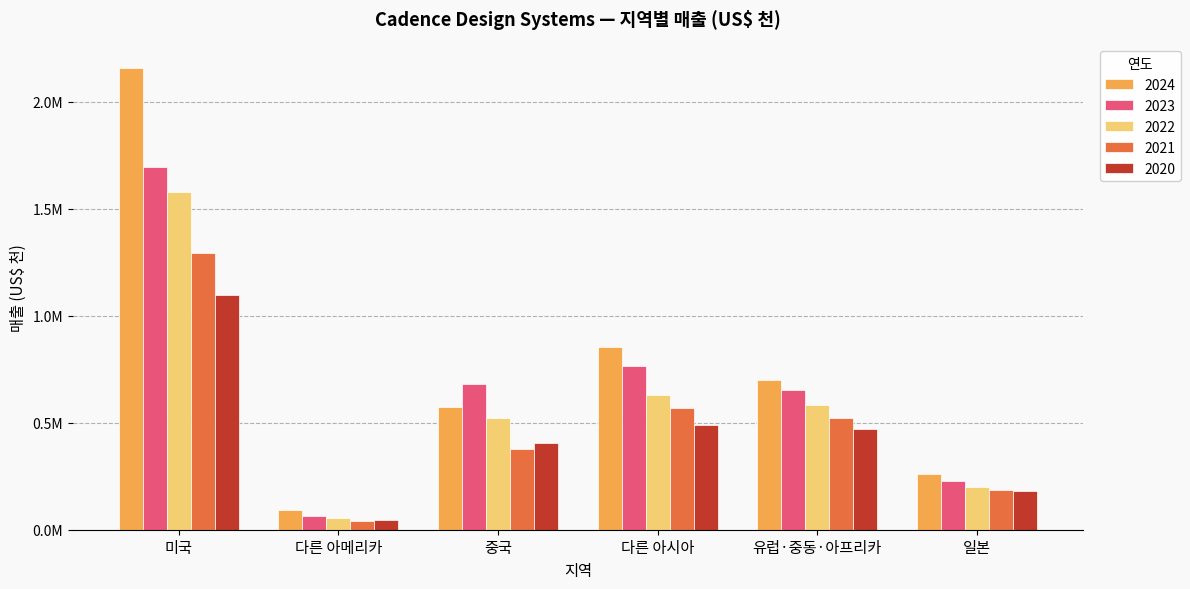

What is the sum of all 2021 values?

2988244